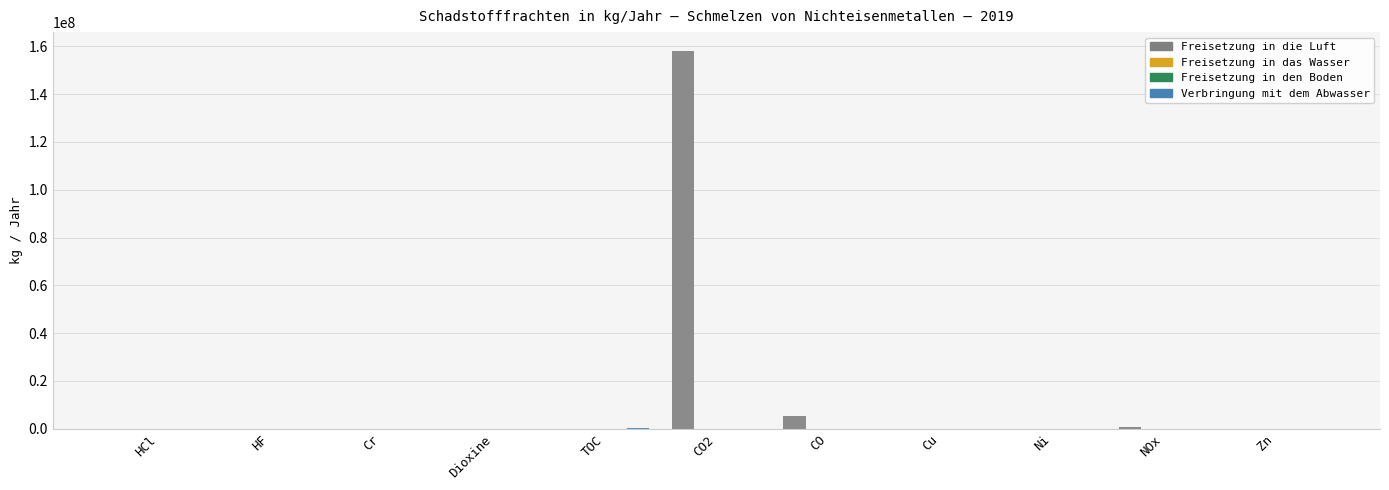

What is the highest value of the Freisetzung in die Luft series?

158000000